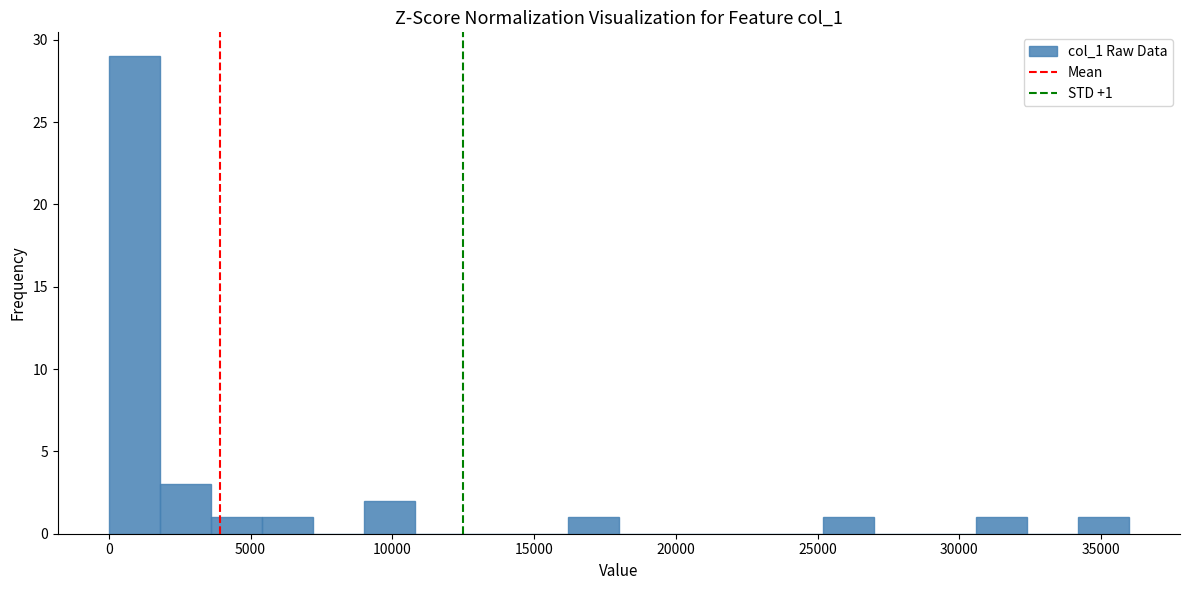

Read against the x-axis, roughly where is the centre of the tallest bar?

1000